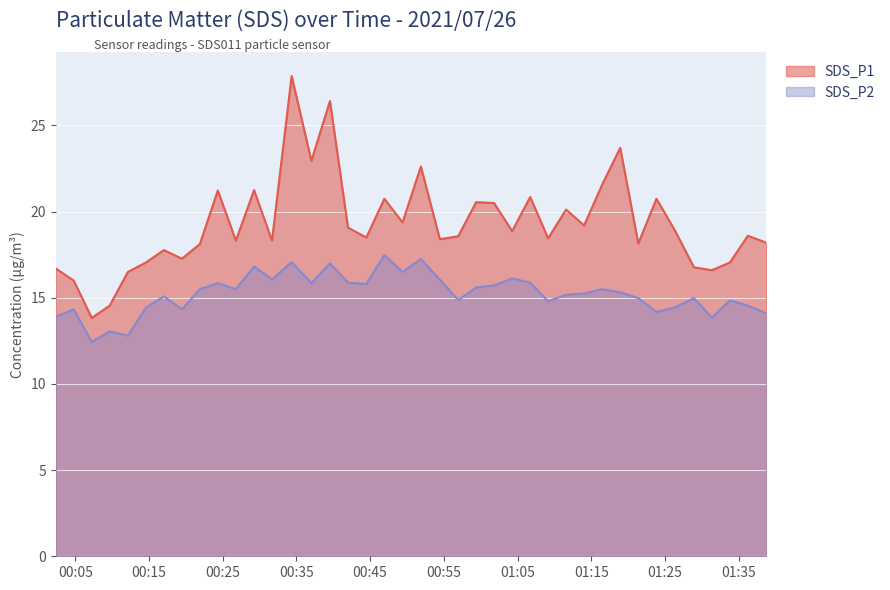

Which series has the widest spread of values?

SDS_P1